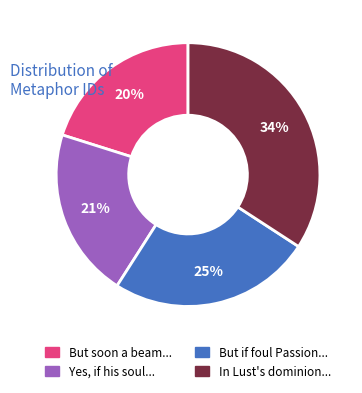

Which category has the biggest portion of the pie?

In Lust's dominion...